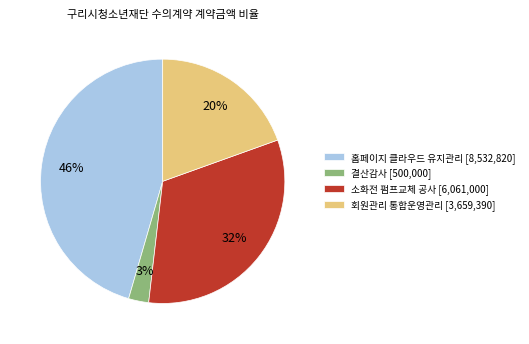

Does 홈페이지 클라우드 유지관리 account for over 50% of the chart?

No